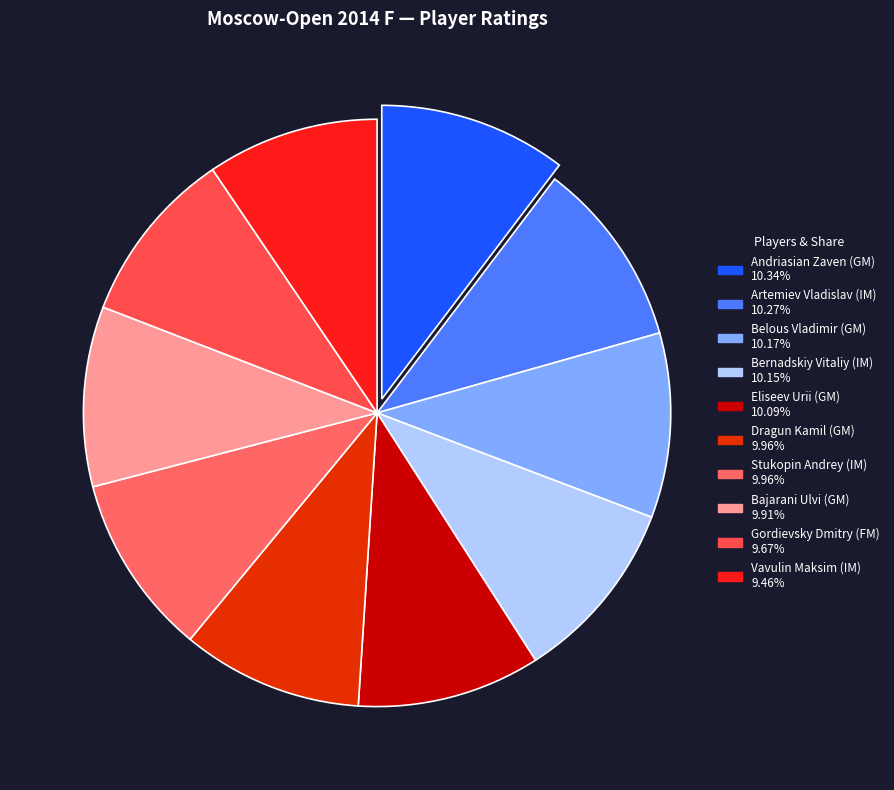

Count the number of slices in the pie.

10